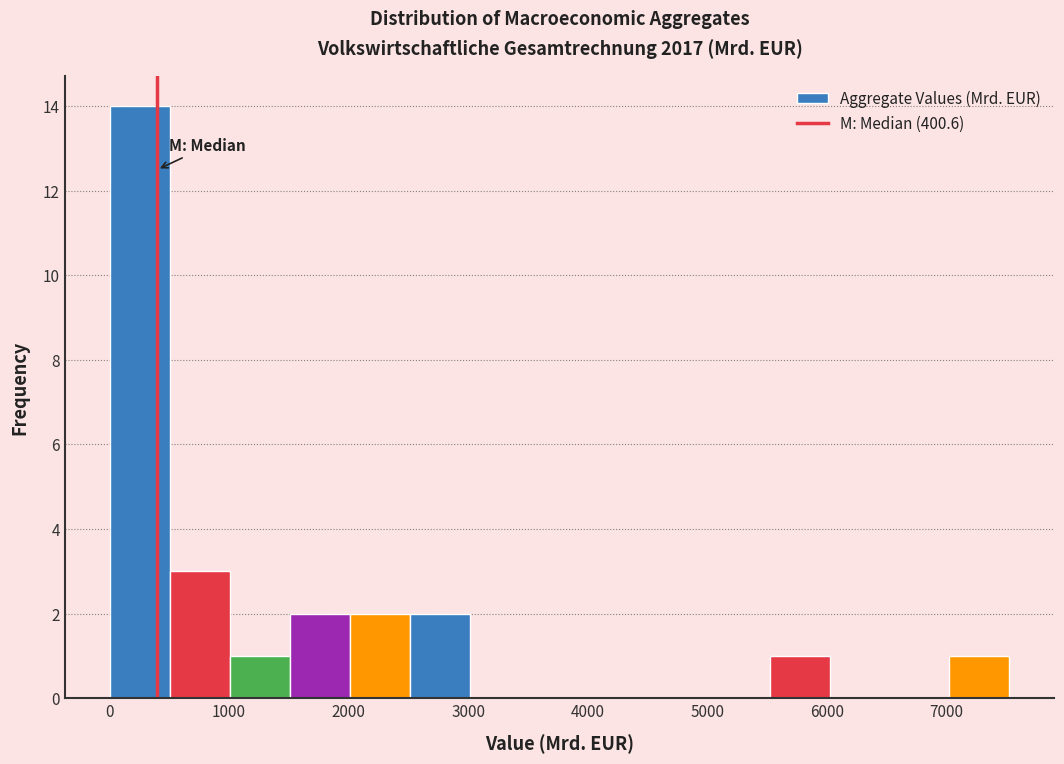

Over which range of the x-axis is the bar tallest?

0 to 500